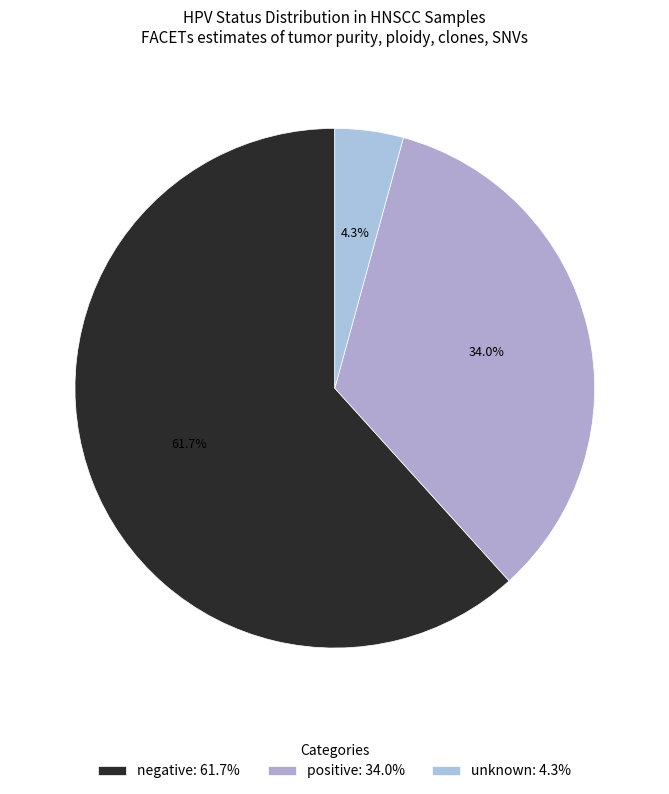

What is the total percentage of unknown and positive?

38.3%